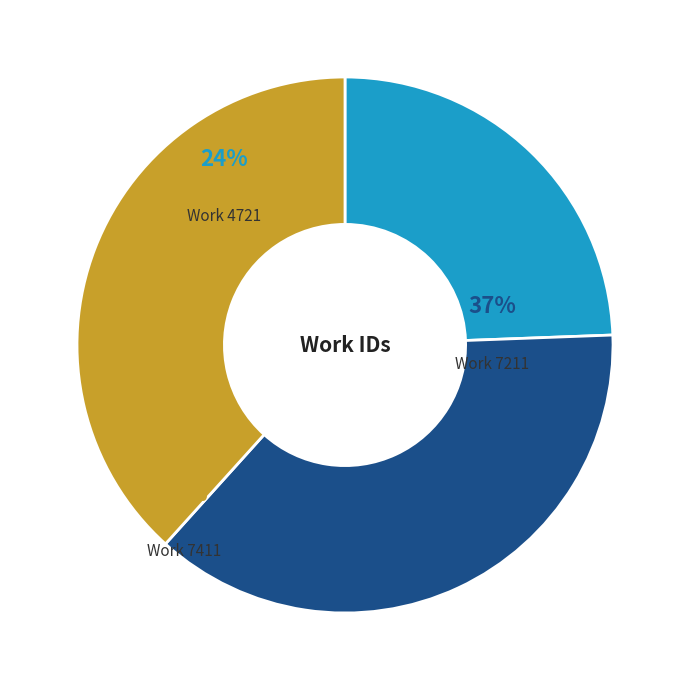

Does Work 4721 account for over 50% of the chart?

No